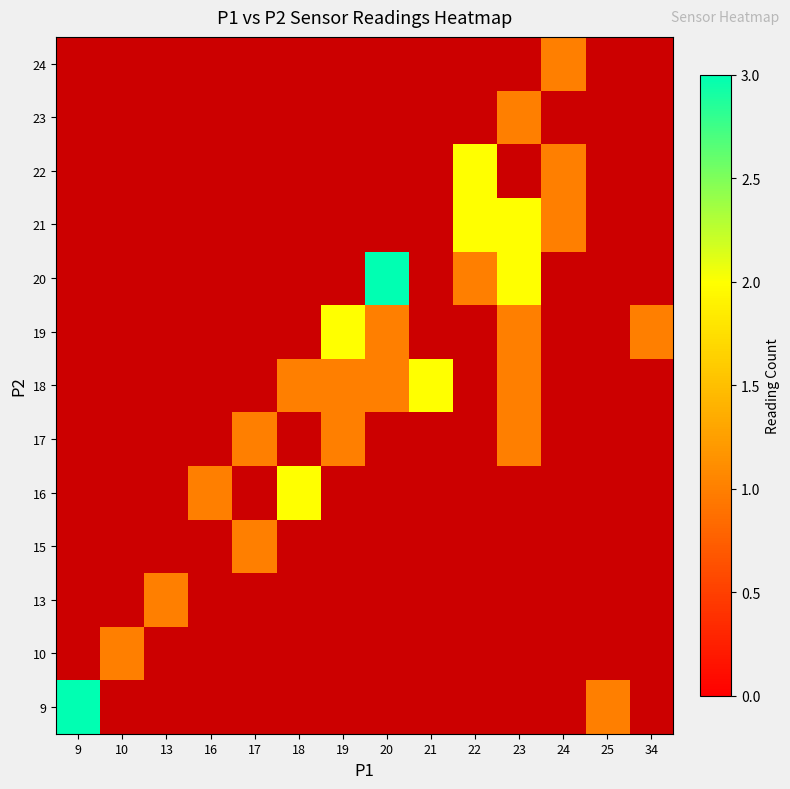

At which category does the chart reach its peak across all series?

9